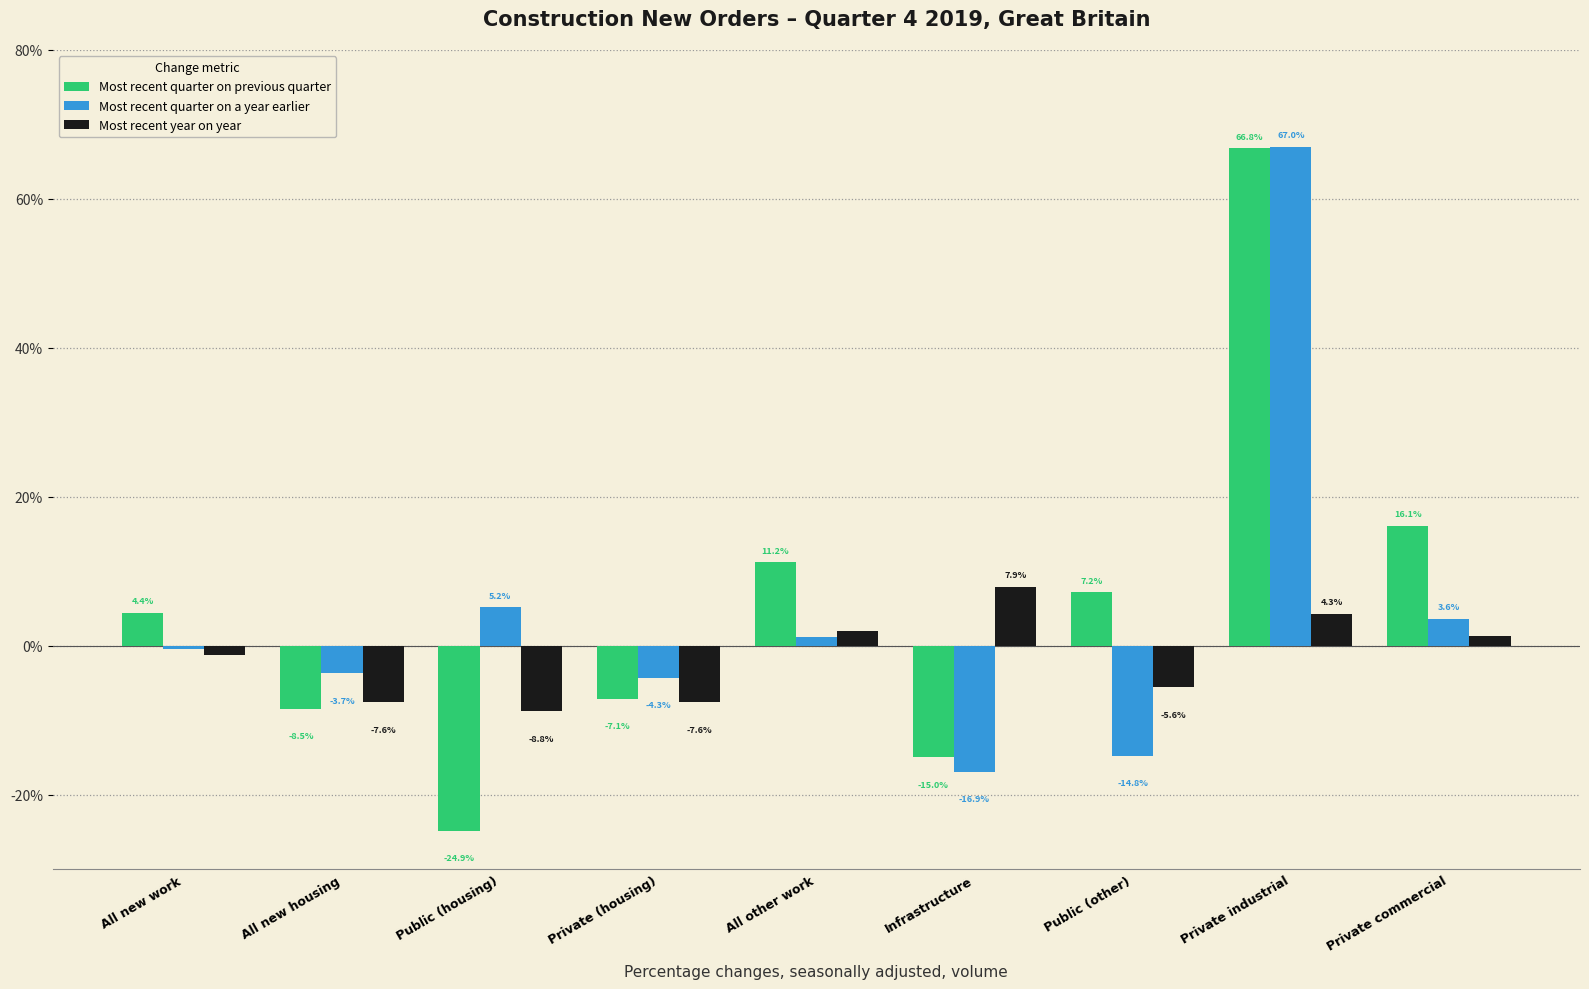

What is the sum of all Most recent quarter on previous quarter values?

50.2